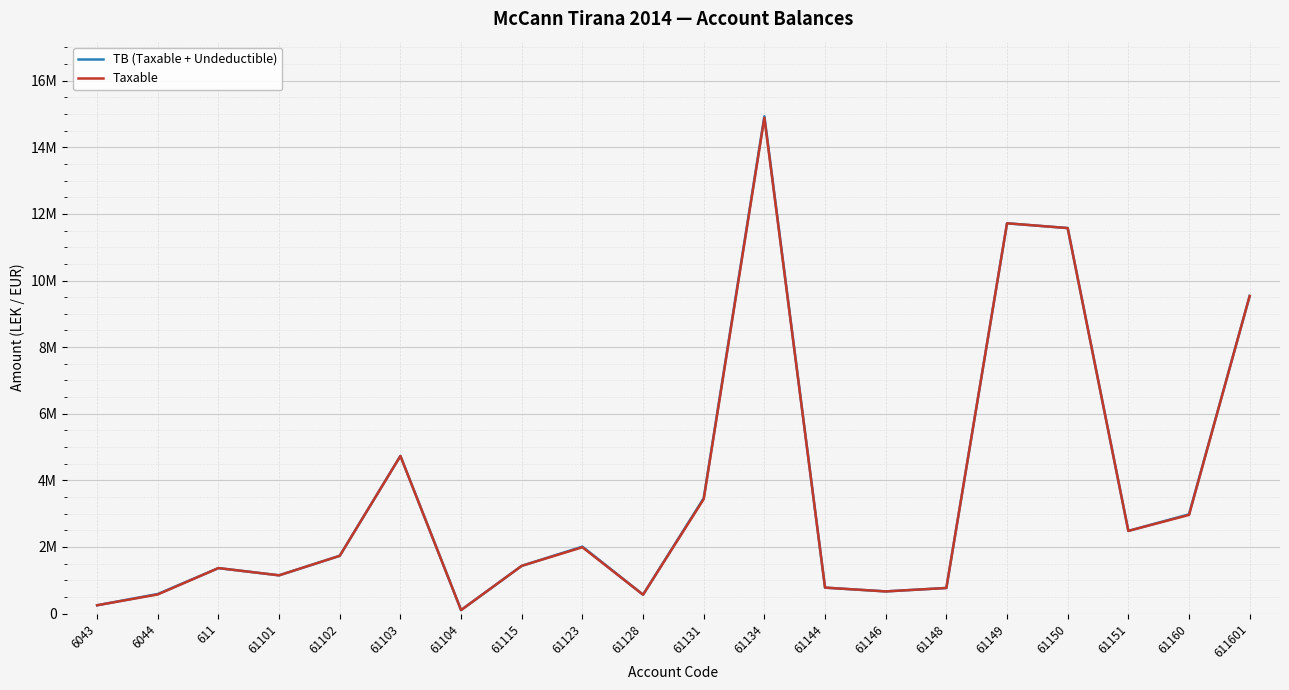

What is the label of the 6th point from the left?

61103